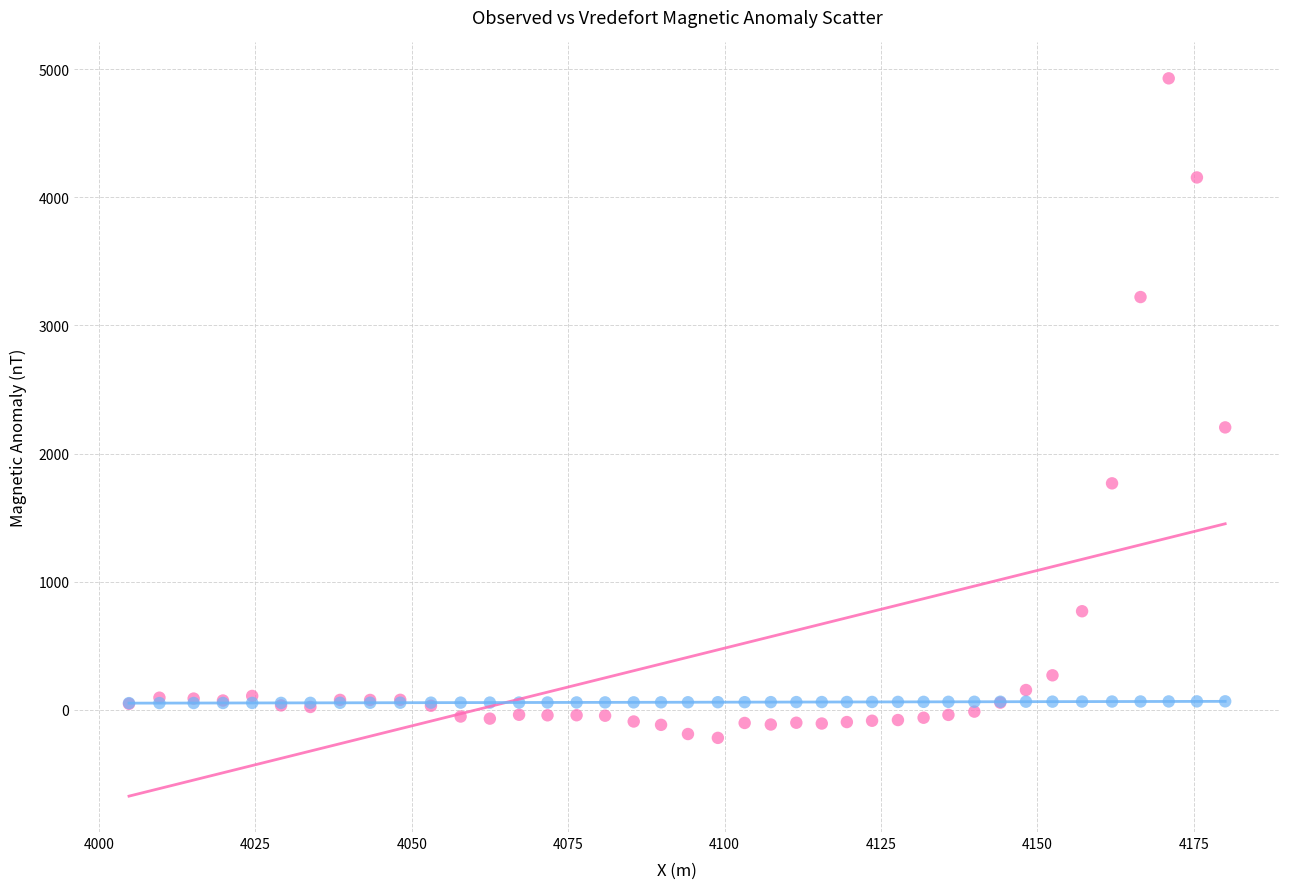

In the Observed (nT) series, what Y value is closest to 2355?

2204.5